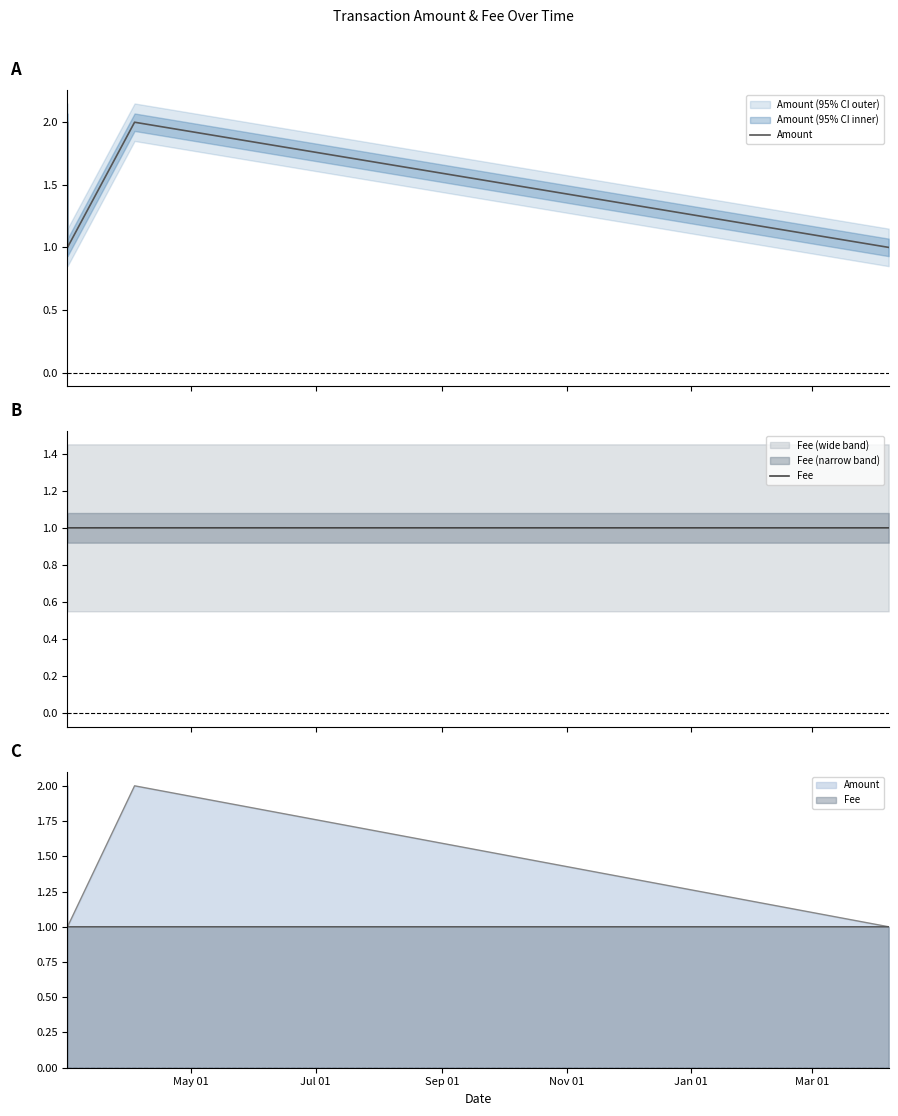

True or false: Fee and Amount intersect in this chart.

False